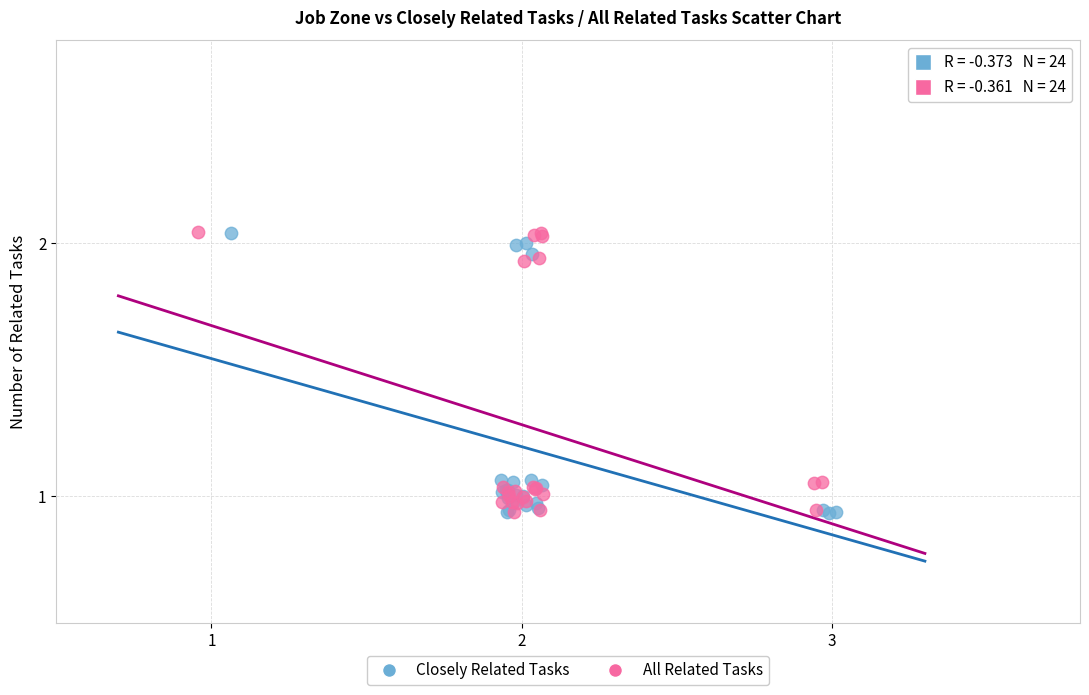

What are all the series names shown in the legend?

Closely Related Tasks, All Related Tasks